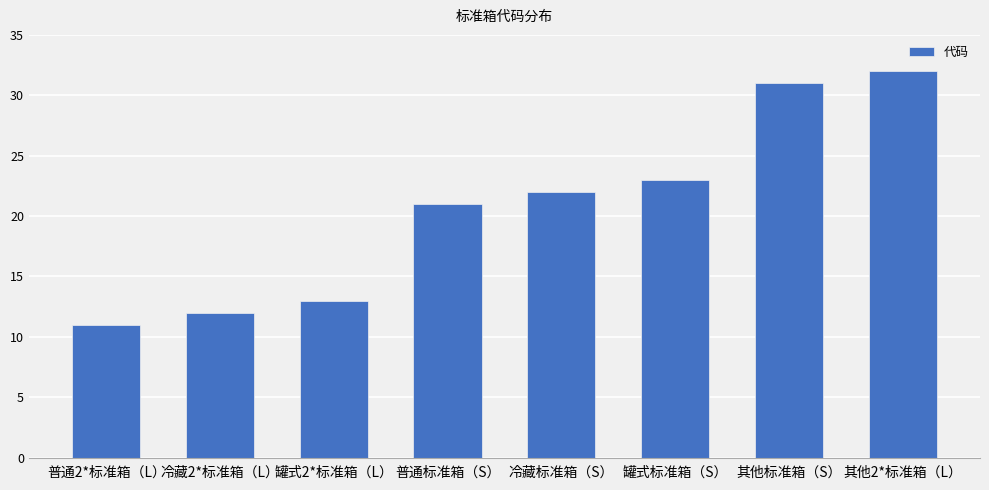

List the labels in order of value, largest first.

其他2*标准箱（L）, 其他标准箱（S）, 罐式标准箱（S）, 冷藏标准箱（S）, 普通标准箱（S）, 罐式2*标准箱（L）, 冷藏2*标准箱（L）, 普通2*标准箱（L）